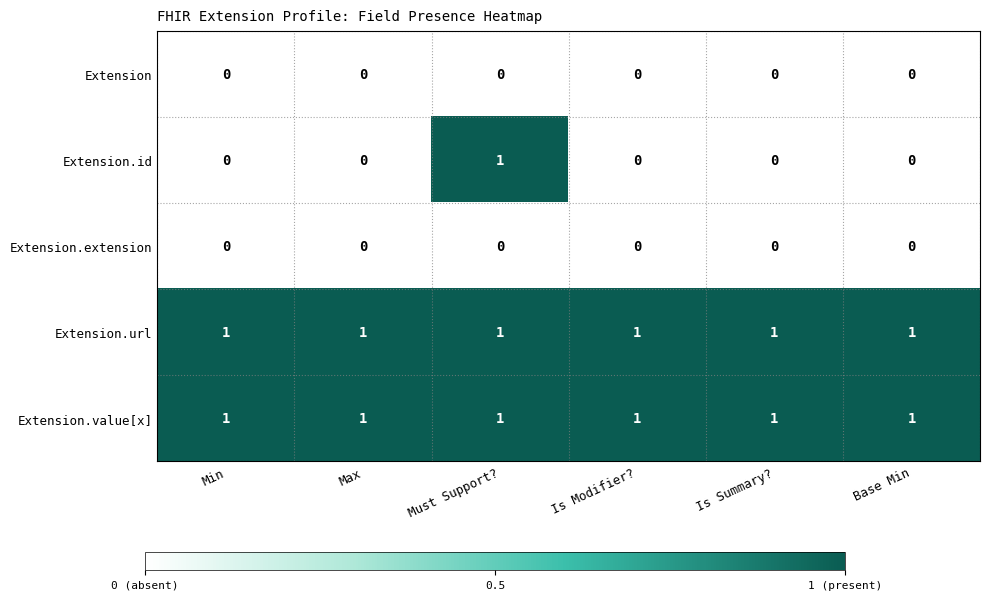

Is the value of Extension.id at Min greater than the value of Extension.value[x] at Base Min?

No